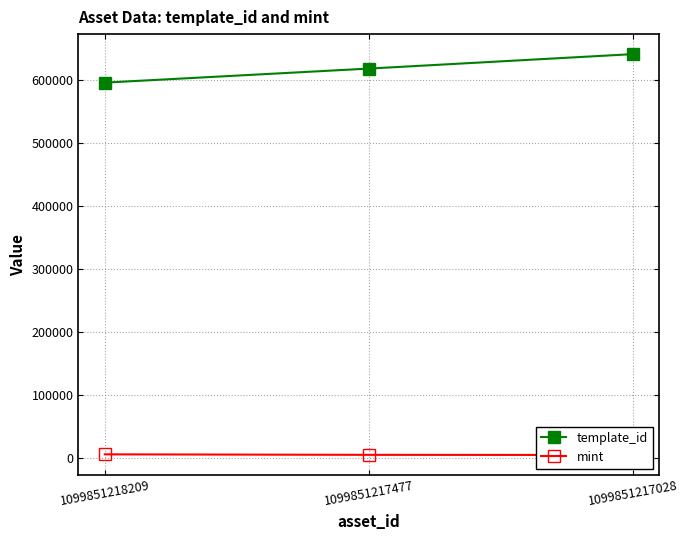

What is the value of the template_id point at the 2nd from the left?

617504